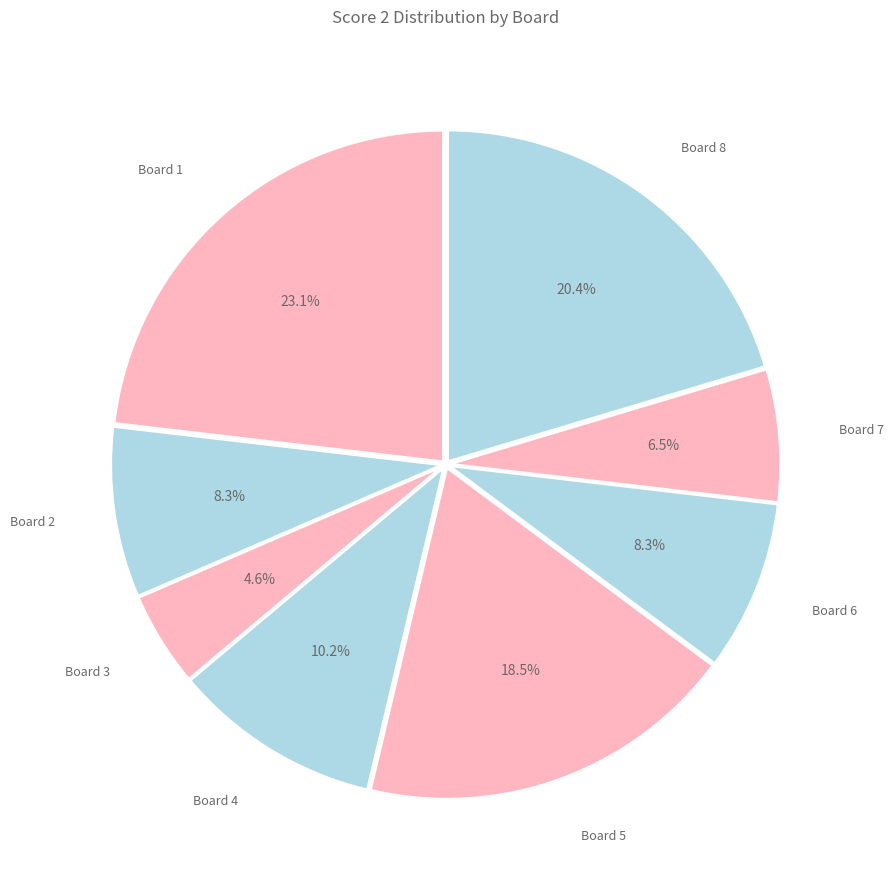

To the nearest percent, what portion does Board 8 represent?

20%